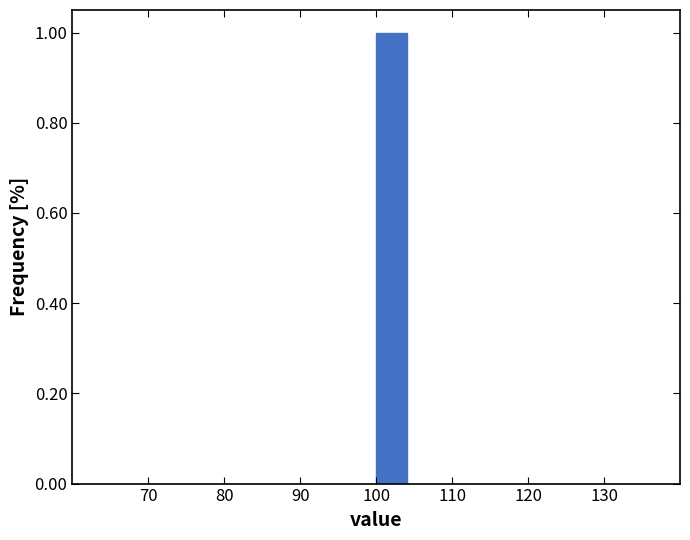

Reading left to right, list every bar in this chart as the range it spans on the x-axis followed by its height. The values are not printed on the chart, so give them approximately, as read against the axis.

60 to 64: 0
64 to 68: 0
68 to 72: 0
72 to 76: 0
76 to 80: 0
80 to 84: 0
84 to 88: 0
88 to 92: 0
92 to 96: 0
96 to 100: 0
100 to 104: 1
104 to 108: 0
108 to 112: 0
112 to 116: 0
116 to 120: 0
120 to 124: 0
124 to 128: 0
128 to 132: 0
132 to 136: 0
136 to 140: 0